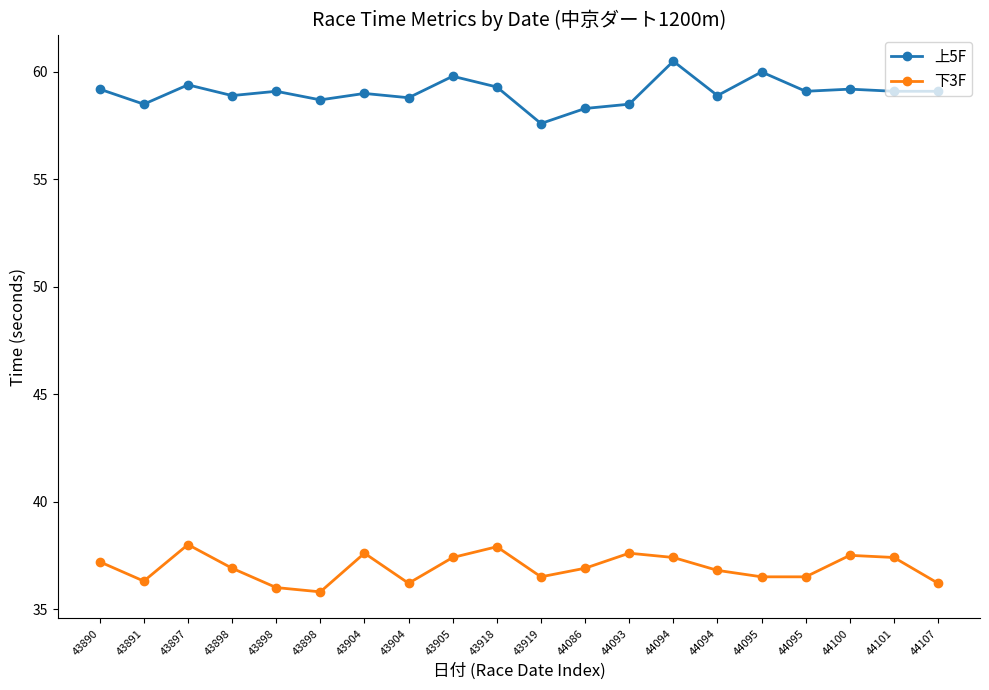

Does the chart have visible grid lines?

No